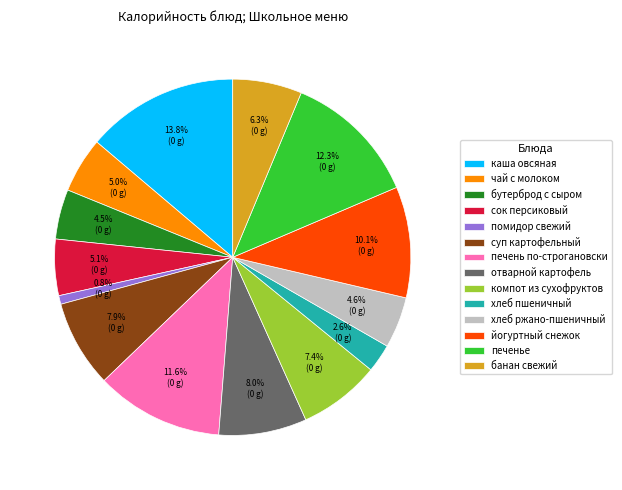

To the nearest percent, what is the difference between the largest and smallest slice percentages?

13%